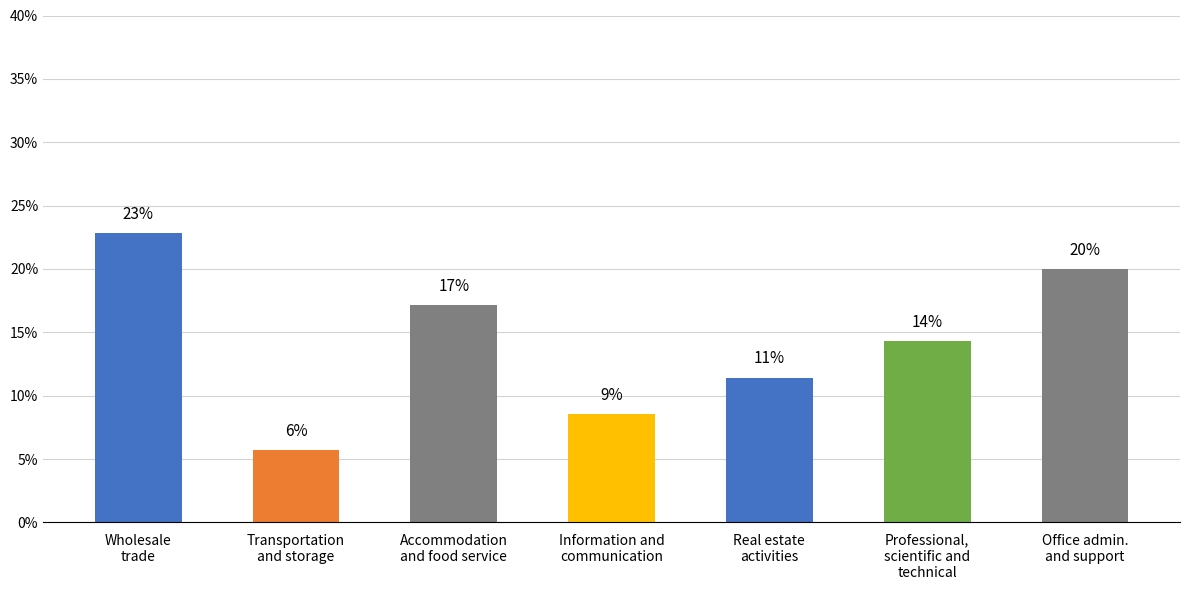

The value at Office admin.
and support is 34.4. True or false?

False